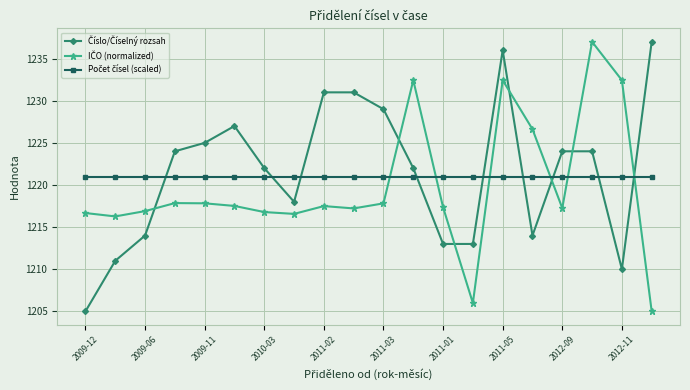

At how many categories does at least one series exceed 1212?

20